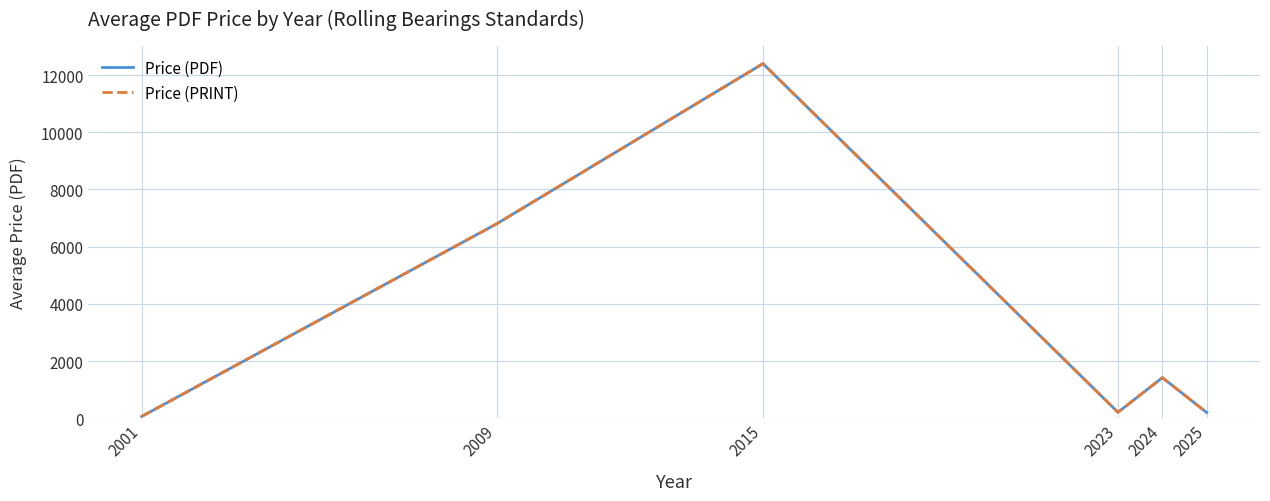

Does the chart display data point markers on the line(s)?

No